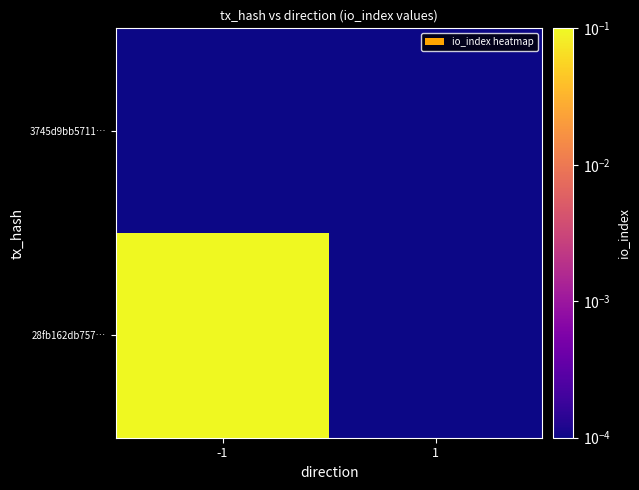

Which has a higher value, 1 or -1?

-1